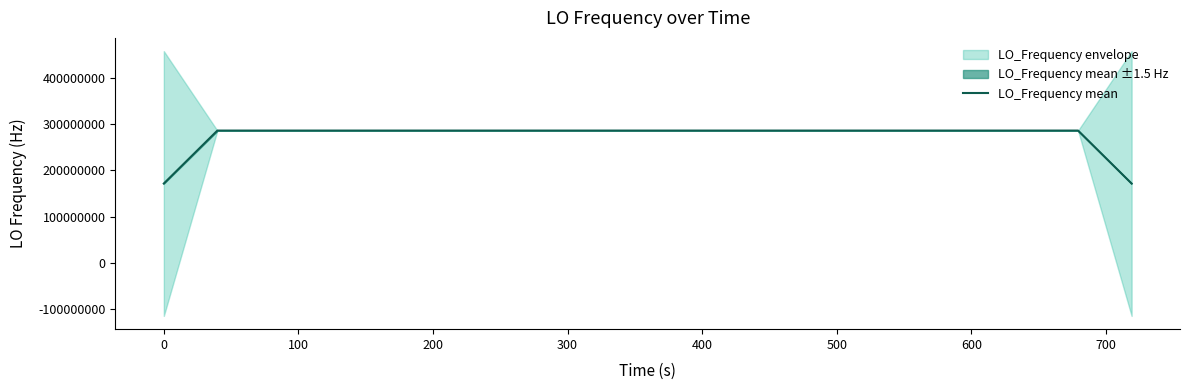

How many lines are shown in the chart?

1